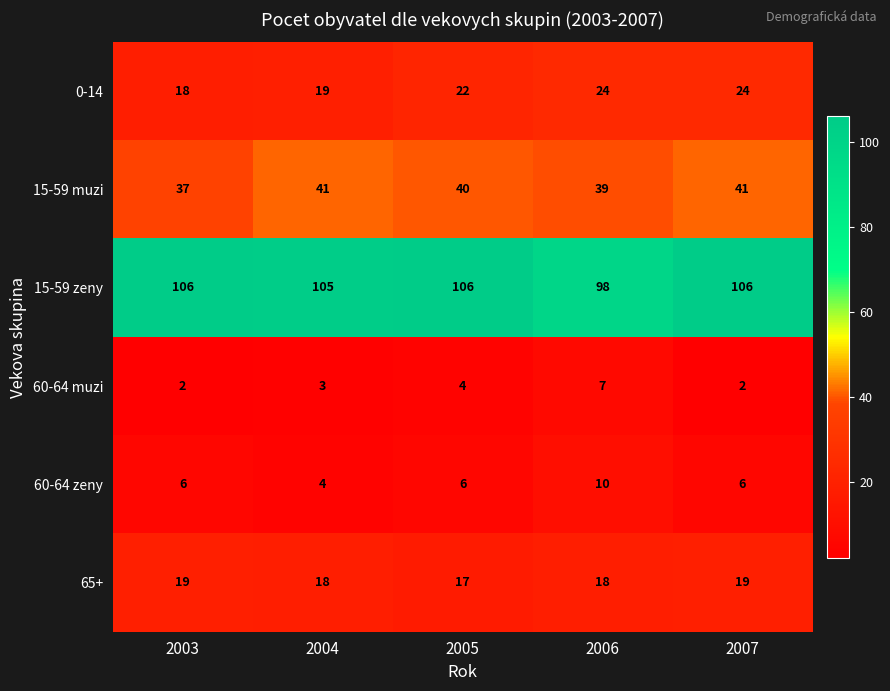

Which series has the largest total across all categories?

15-59 zeny